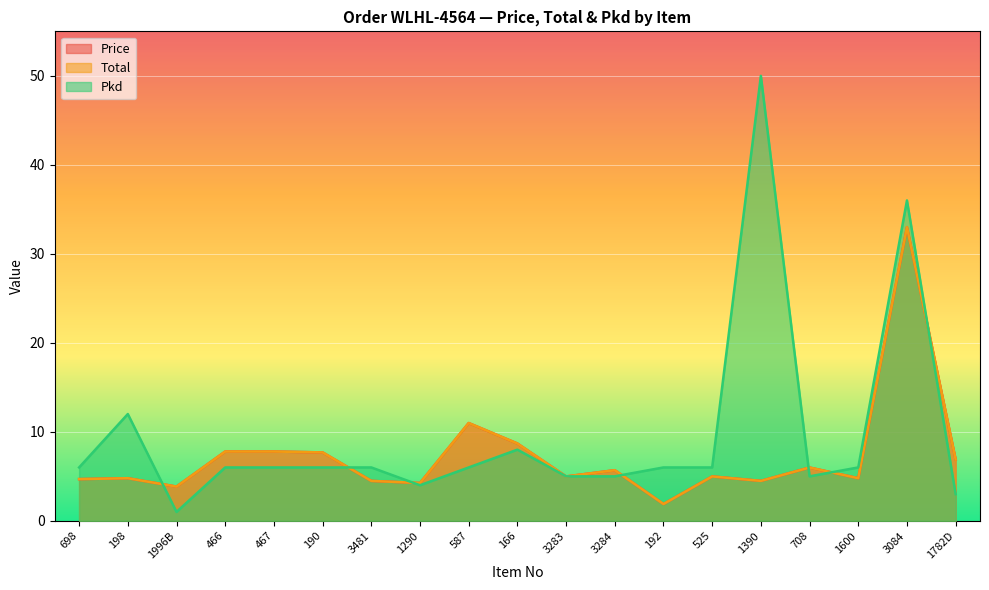

What is the minimum value for Pkd?

1.0